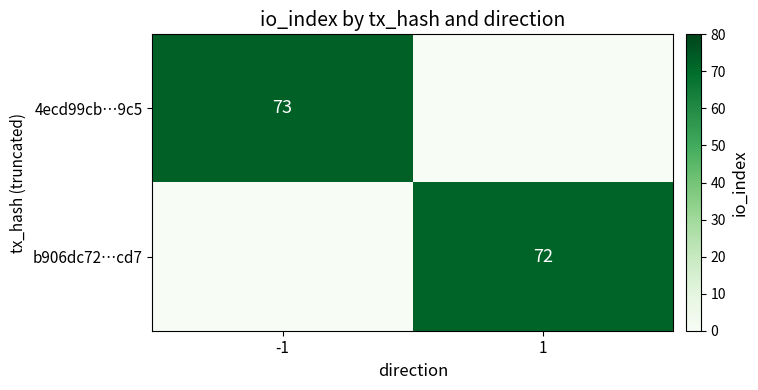

True or false: b906dc72…cd7 has a value of 34 at 1.

False